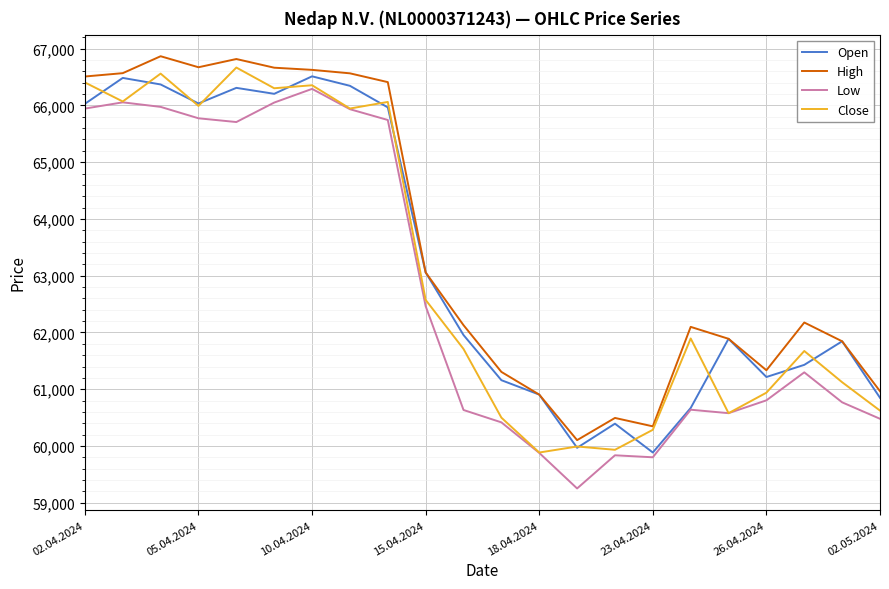

Which series has the largest total across all categories?

High